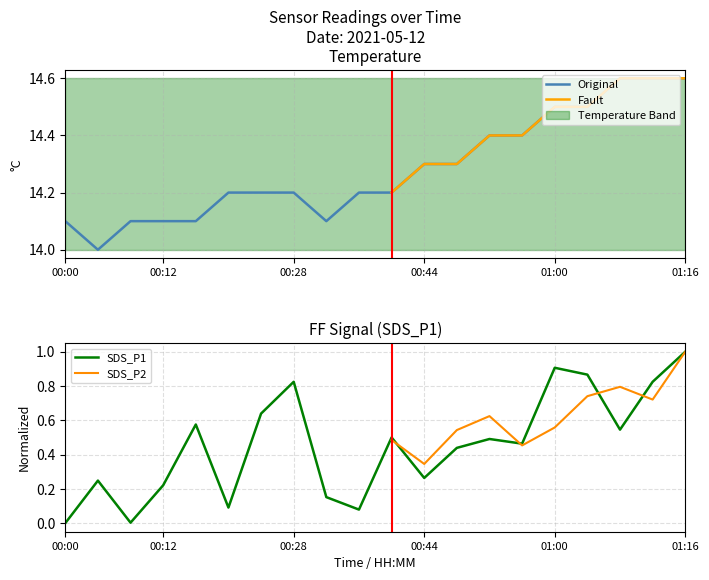

List the series in order of their overall mean, lowest first.

Original, Fault, SDS_P1, SDS_P2